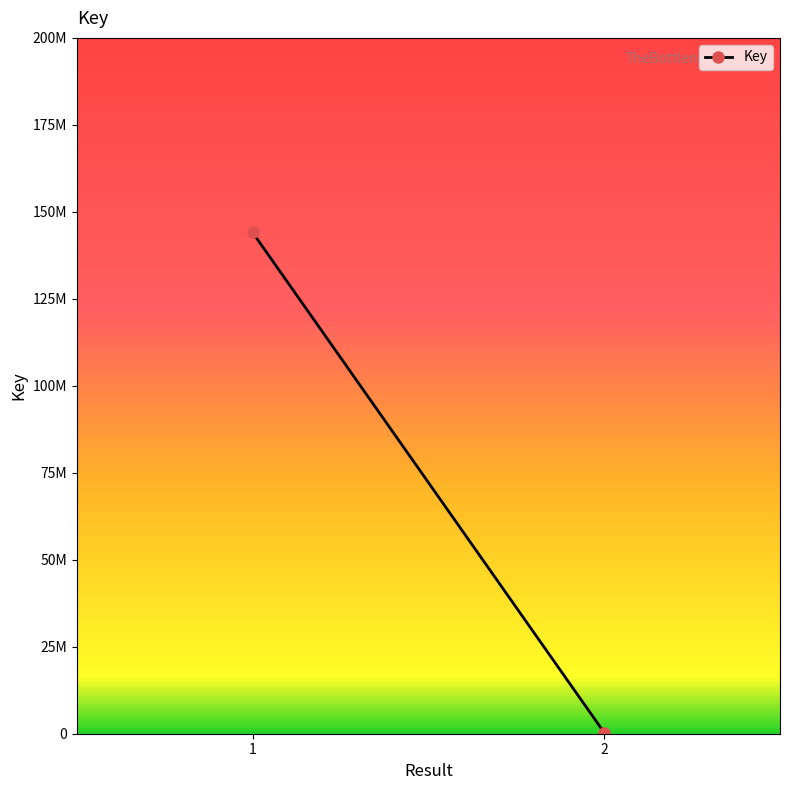

What is the minimum value shown in the chart?

326736